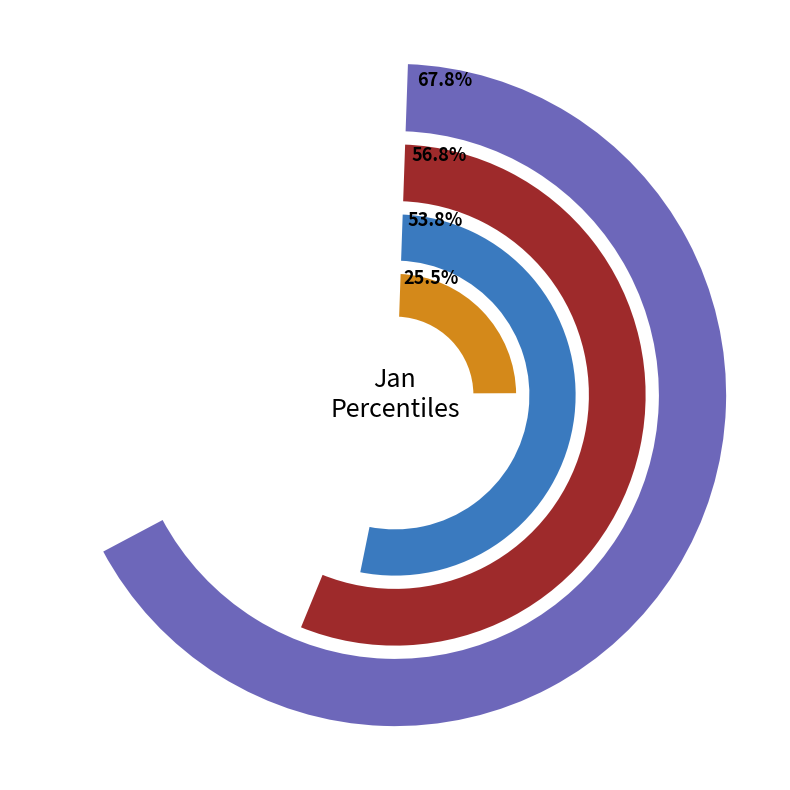

What is the largest slice in the pie chart?

pct05